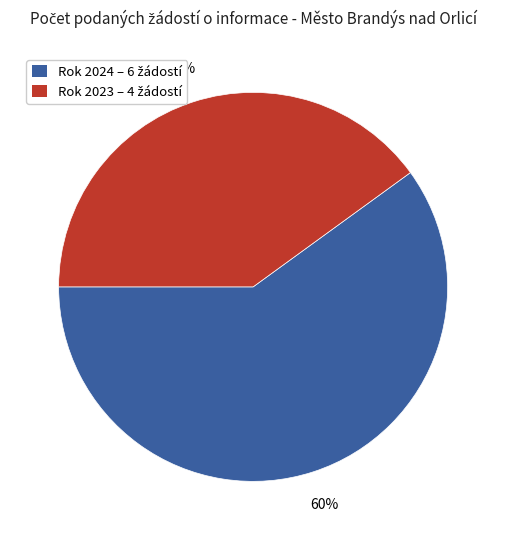

Is there any slice that represents more than half of the pie?

Yes